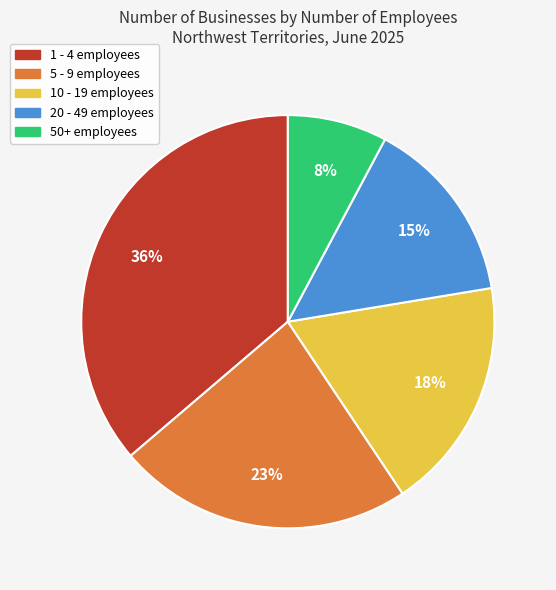

Which has a higher value, 50+ employees or 20 - 49 employees?

20 - 49 employees